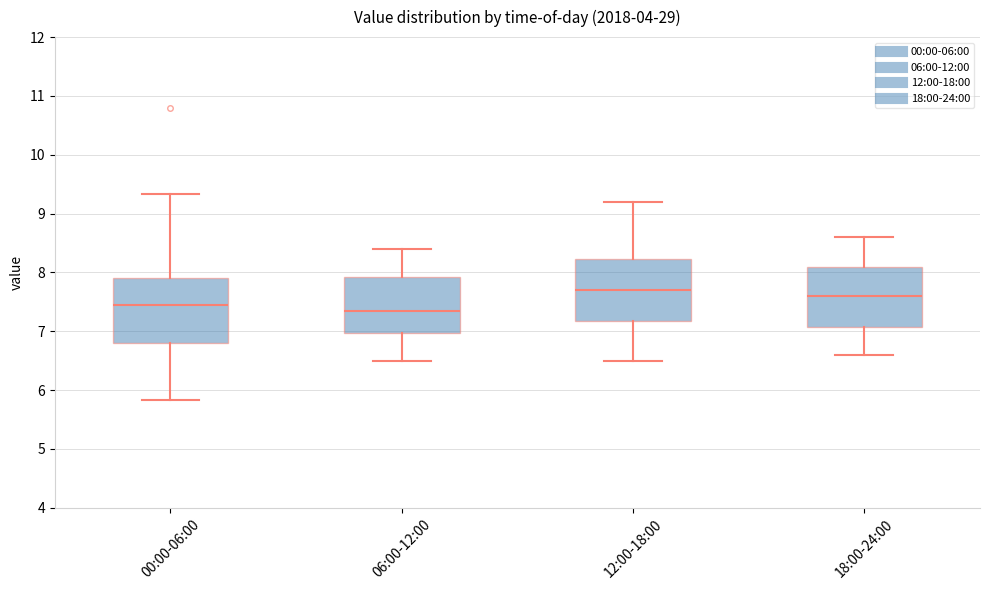

Reading left to right, read every box against the y-axis: the position of its median line, the range the box covers, and the ends of its whiskers. The values are not printed on the chart, so give them approximately, as read against the axis.

00:00-06:00: median 7.5, box 6.8 to 7.9, whiskers 5.8 to 9.3
06:00-12:00: median 7.4, box 7.0 to 7.9, whiskers 6.5 to 8.4
12:00-18:00: median 7.7, box 7.2 to 8.2, whiskers 6.5 to 9.2
18:00-24:00: median 7.6, box 7.1 to 8.1, whiskers 6.6 to 8.6